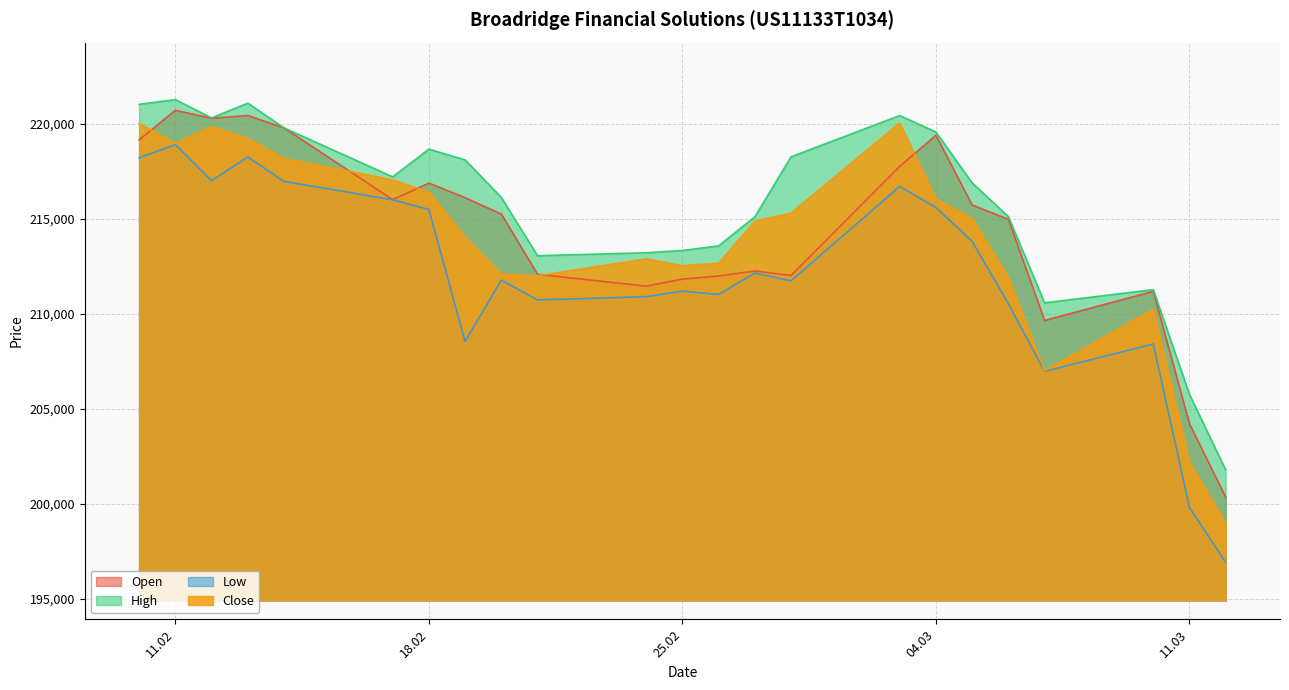

How many values in the Open series are below 215263?

11